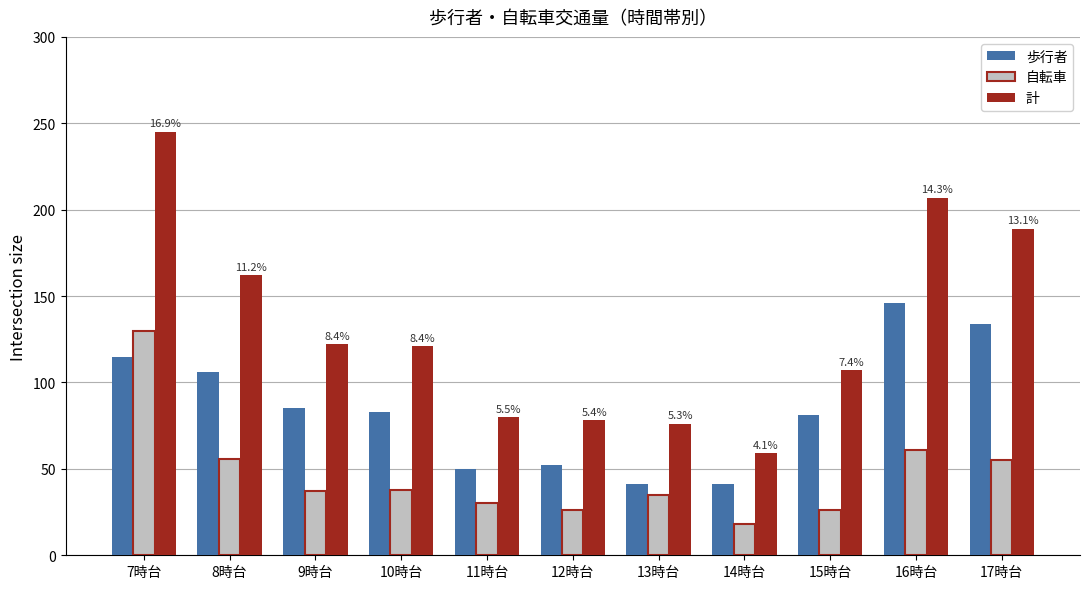

Which category has the highest value in the 計 series?

7時台